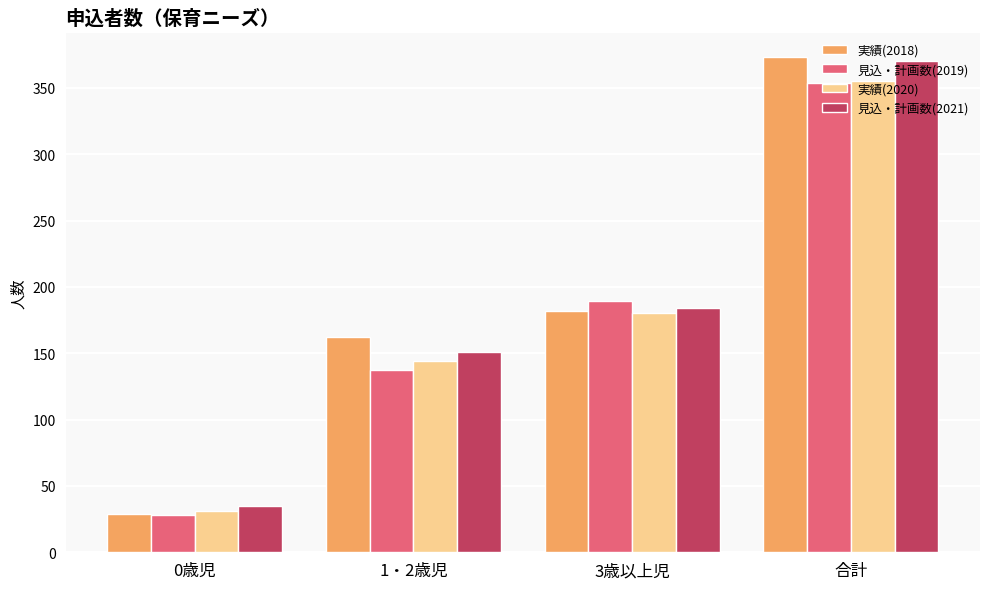

What is the approximate value of 見込・計画数(2019) at 合計?

354